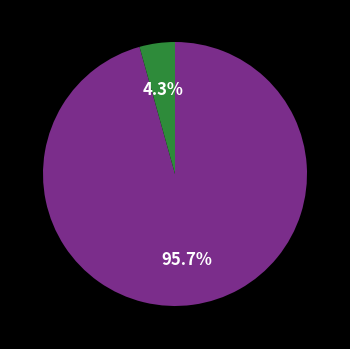

Does any single category account for the majority?

Yes